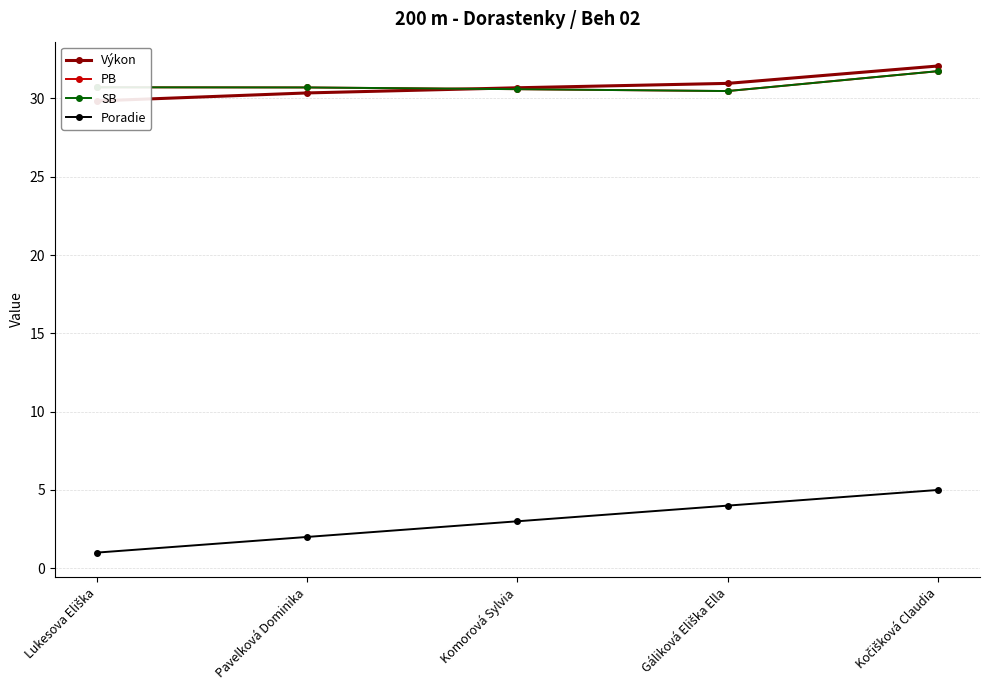

Reading left to right, list all the values displayed in this chart.

Výkon: Lukesova Eliška=29.8	Pavelková Dominika=30.4	Komorová Sylvia=30.7	Gáliková Eliška Ella=31.0	Kočišková Claudia=32.1
PB: Lukesova Eliška=30.7	Pavelková Dominika=30.7	Komorová Sylvia=30.6	Gáliková Eliška Ella=30.5	Kočišková Claudia=31.7
SB: Lukesova Eliška=30.7	Pavelková Dominika=30.7	Komorová Sylvia=30.6	Gáliková Eliška Ella=30.5	Kočišková Claudia=31.7
Poradie: Lukesova Eliška=1.0	Pavelková Dominika=2.0	Komorová Sylvia=3.0	Gáliková Eliška Ella=4.0	Kočišková Claudia=5.0